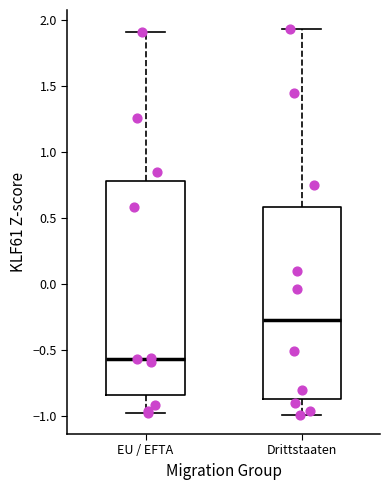

Reading left to right, transcribe this box plot: for each box, give where its median line is, the range the box spans, and where its two whiskers end, as read against the y-axis. The values are not printed on the chart, so give them approximately, as read against the axis.

EU / EFTA: median -0.55, box -0.85 to 0.80, whiskers -1.00 to 1.90
Drittstaaten: median -0.30, box -0.90 to 0.60, whiskers -1.00 to 1.95